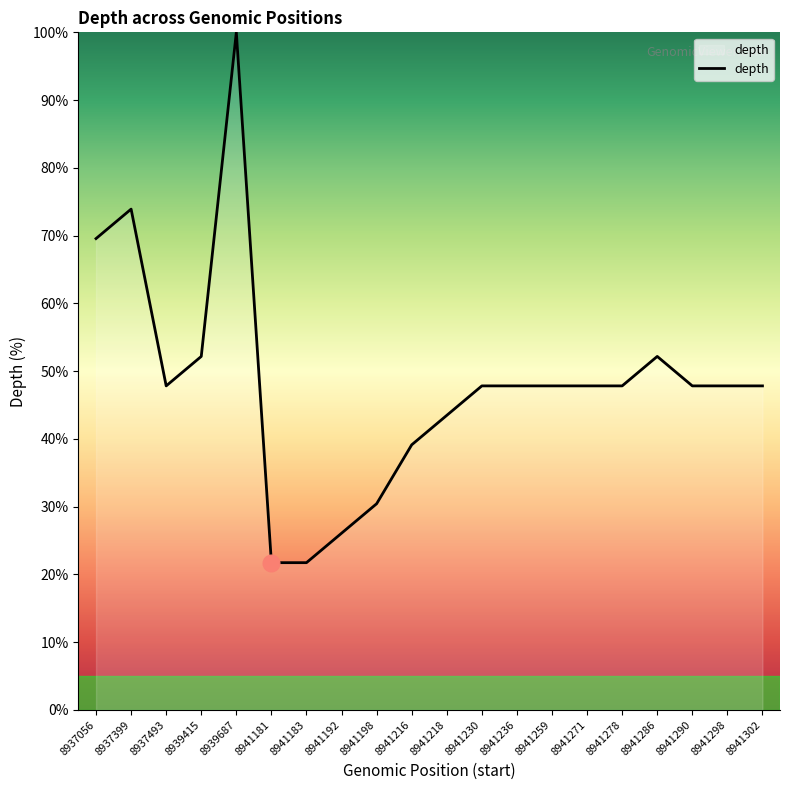

What is the ratio of the value at 8941290 to the value at 8941278?

1.0